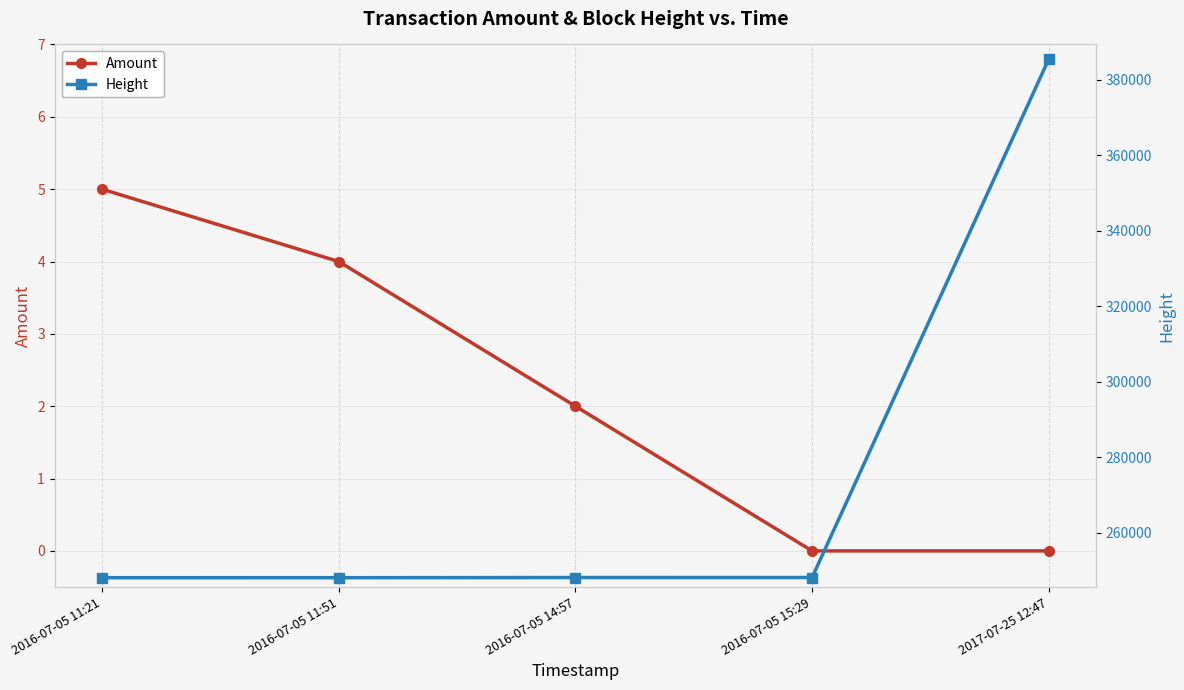

The Height series shows 225360 at 2017-07-25 12:47. True or false?

False